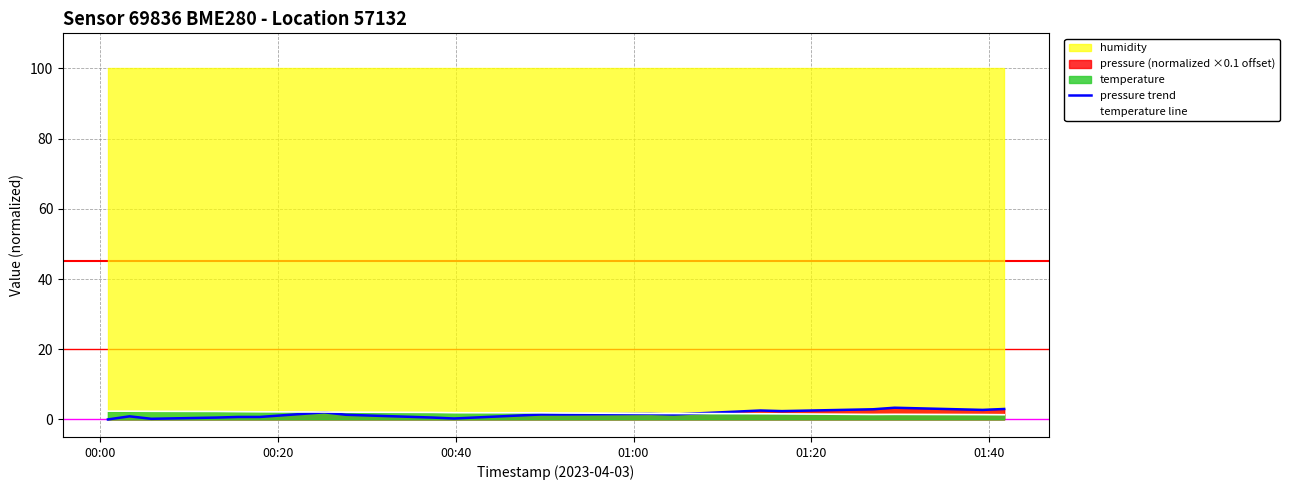

What is the sum of all pressure trend values?

29.8